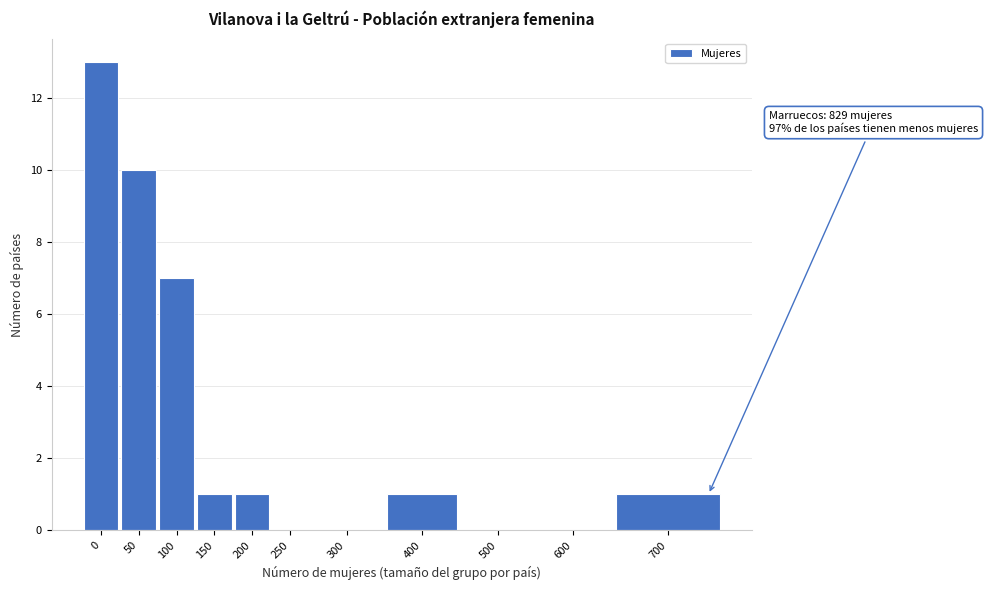

Reading left to right, transcribe all the data shown in this chart.

0=13	50=10	100=7	150=1	200=1	250=0	300=0	400=1	500=0	600=0	700=1